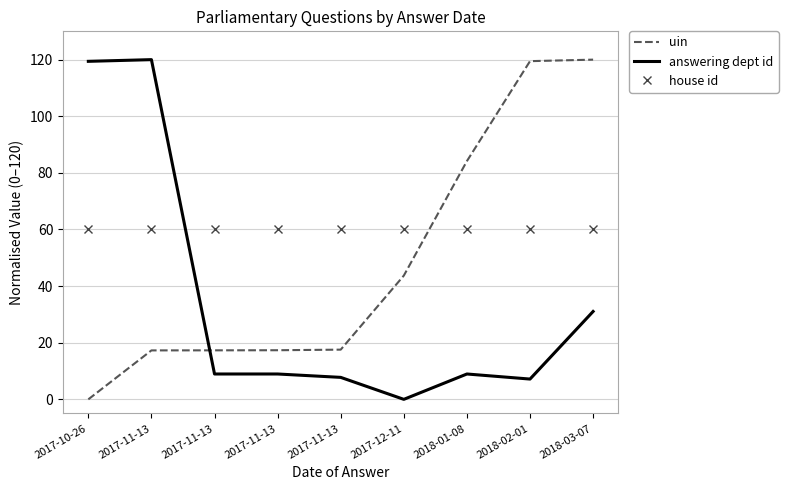

What is the value of the house id point at the 3rd from the left?

60.0